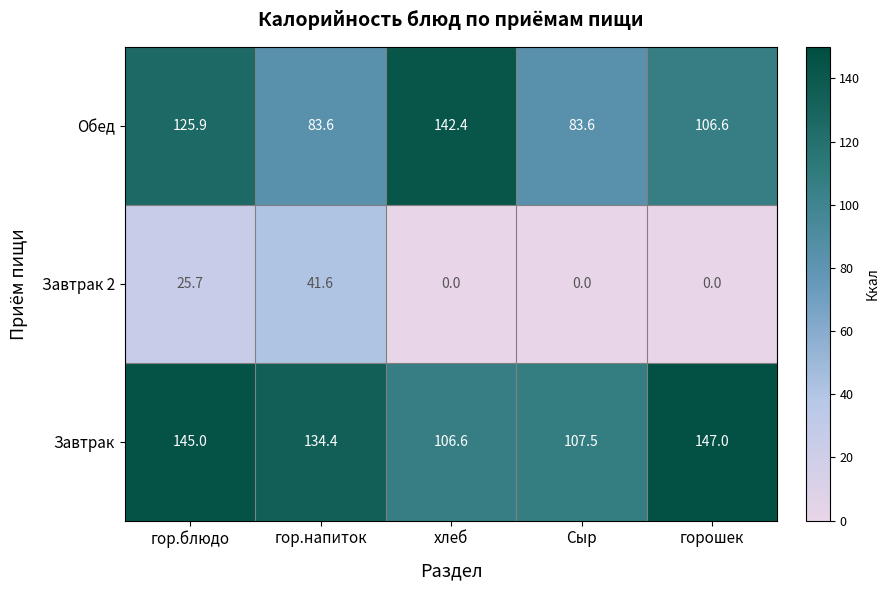

Where is Обед nearest to the value 113?

горошек